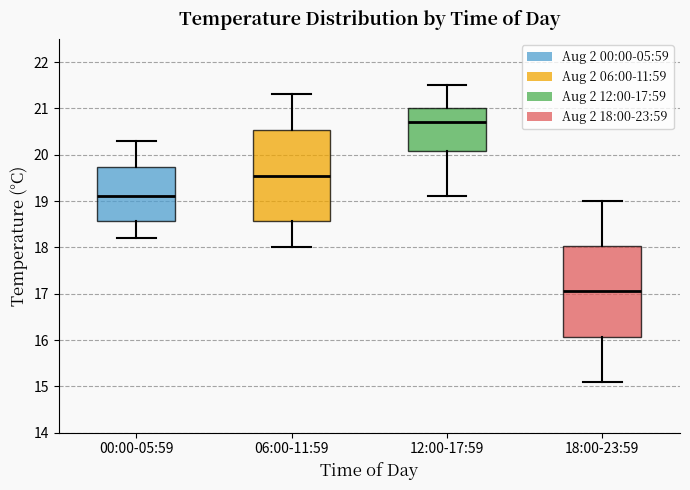

Which box has the highest median line?

12:00-17:59